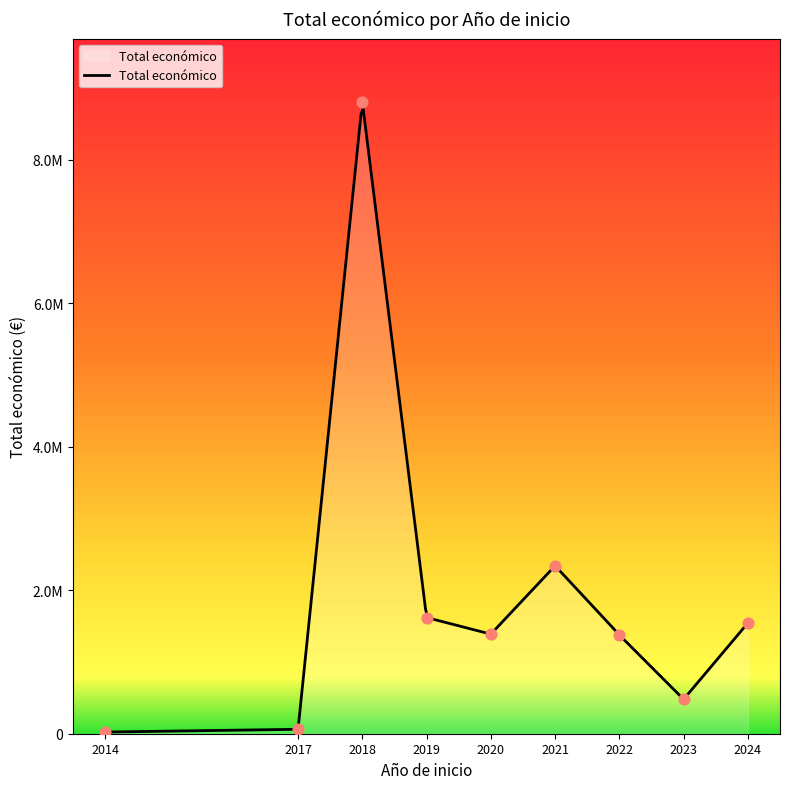

Approximately how many times larger is the value at 2014 compared to 2022?

0.1